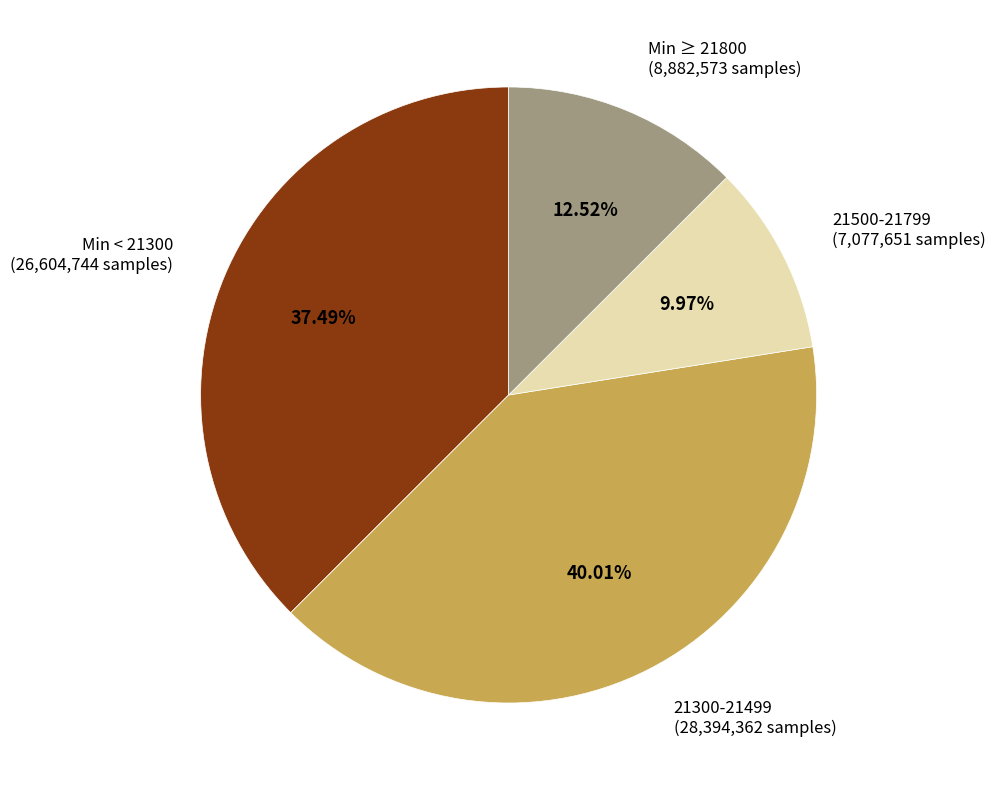

How many slices are in this pie chart?

4